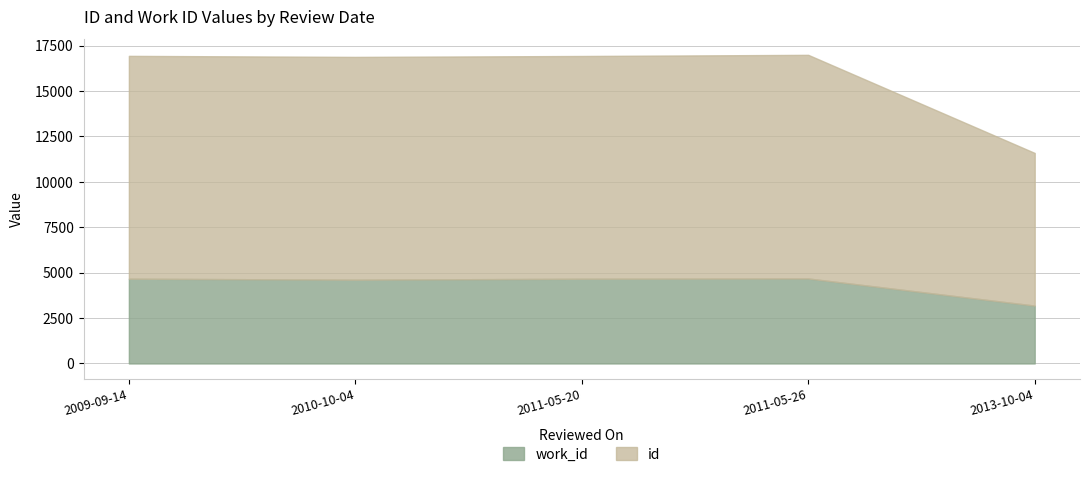

List the series in order of their peak value, lowest first.

work_id, id